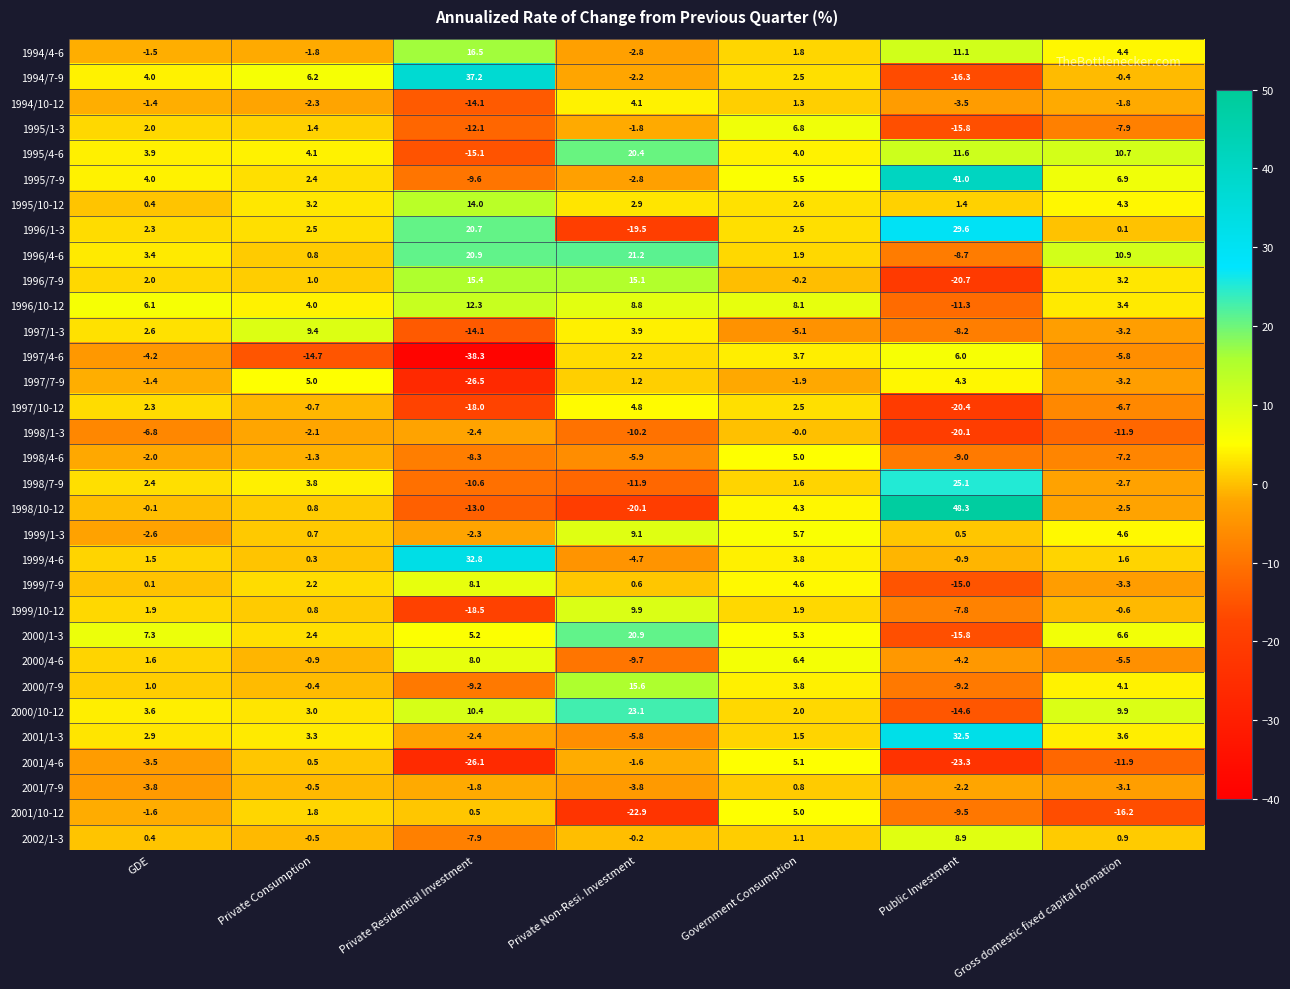

How many values in the 1999/10-12 series are below 0?

3